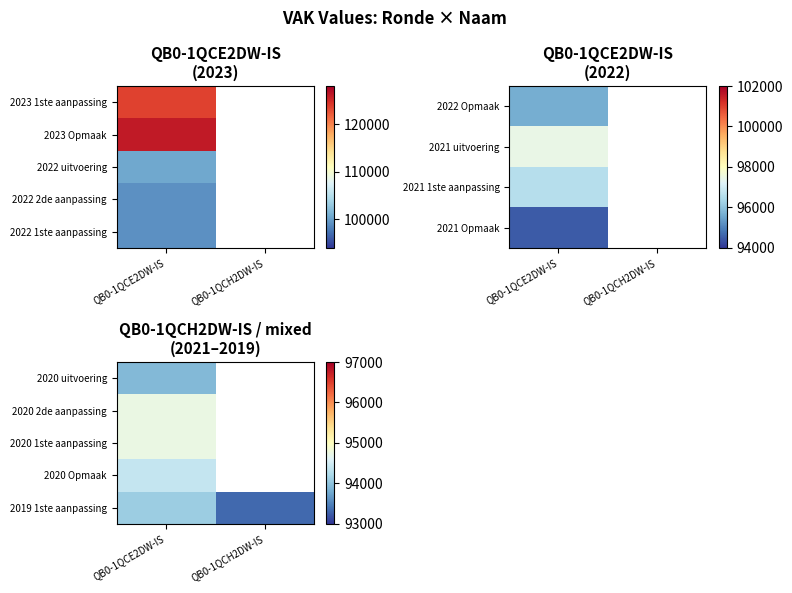

What is the smallest value displayed?

93331.0